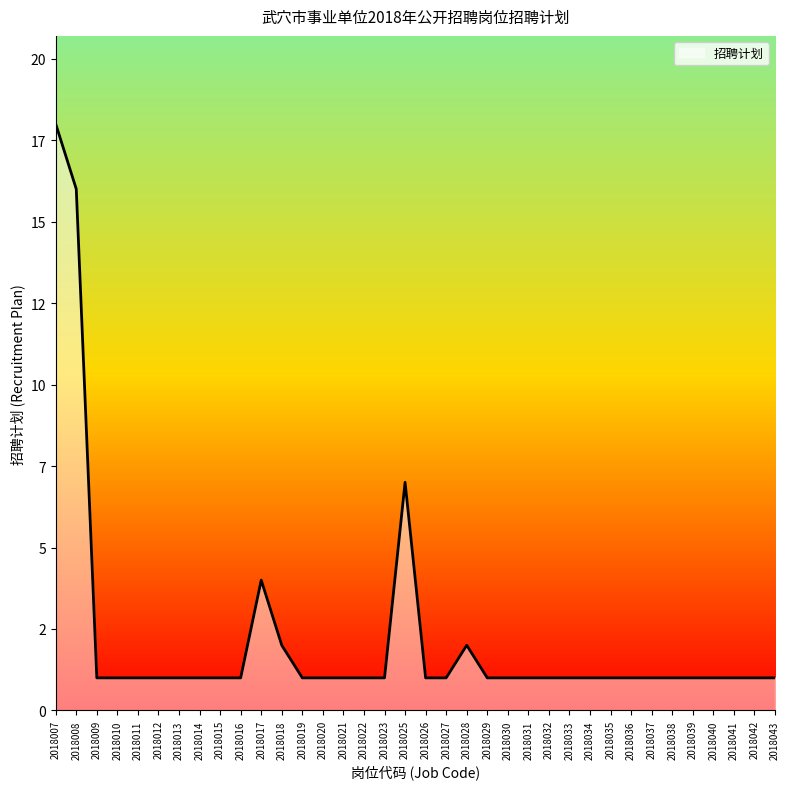

Is this an area chart (filled region under the line)?

Yes